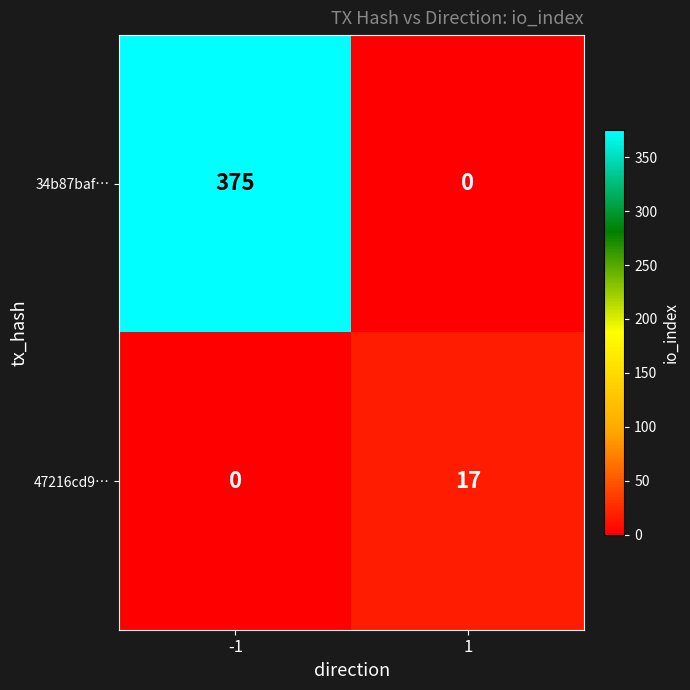

What is the spread (max minus min) of values at 1?

17